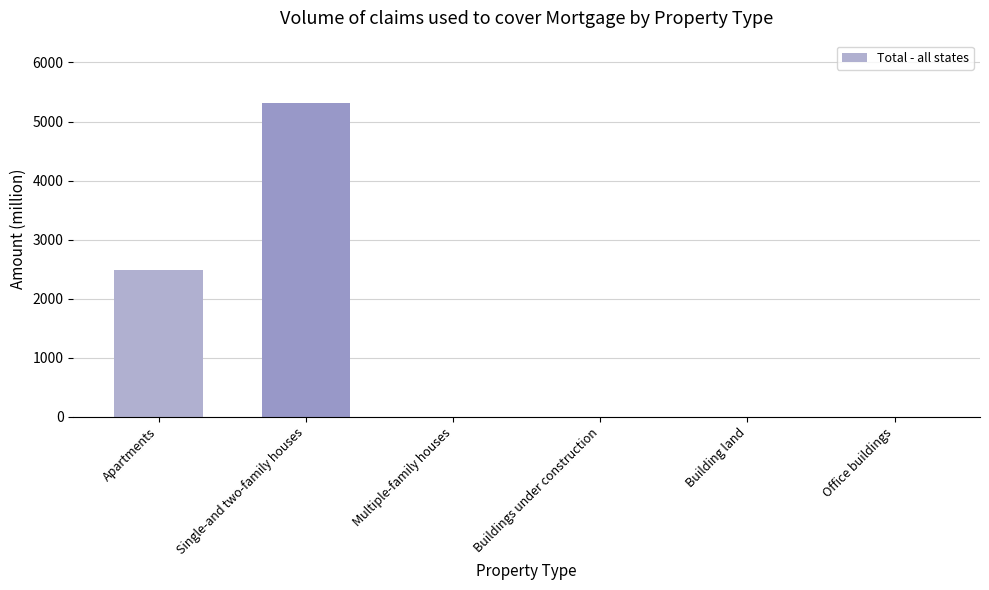

What is the sum of all values?

7791.9